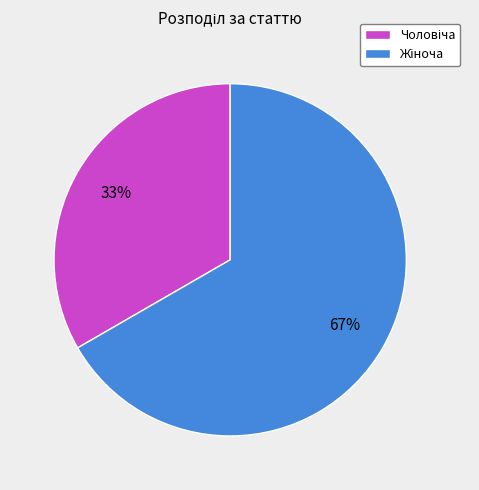

Does any single category account for the majority?

Yes